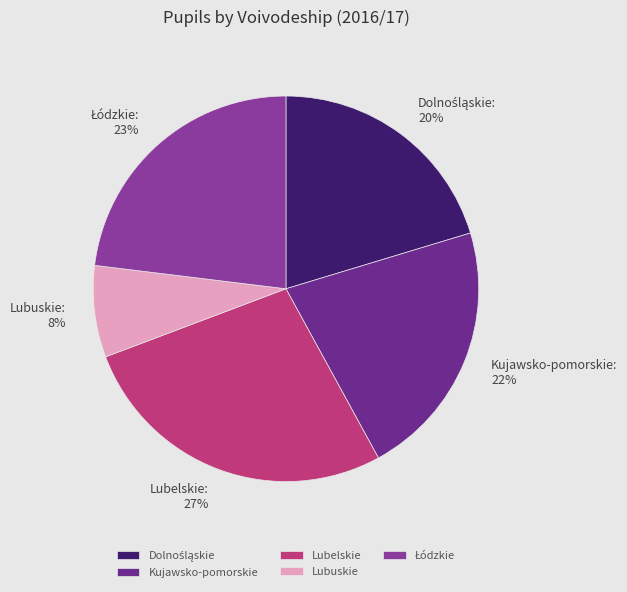

Is it true that Lubuskie is 1% of the pie?

False